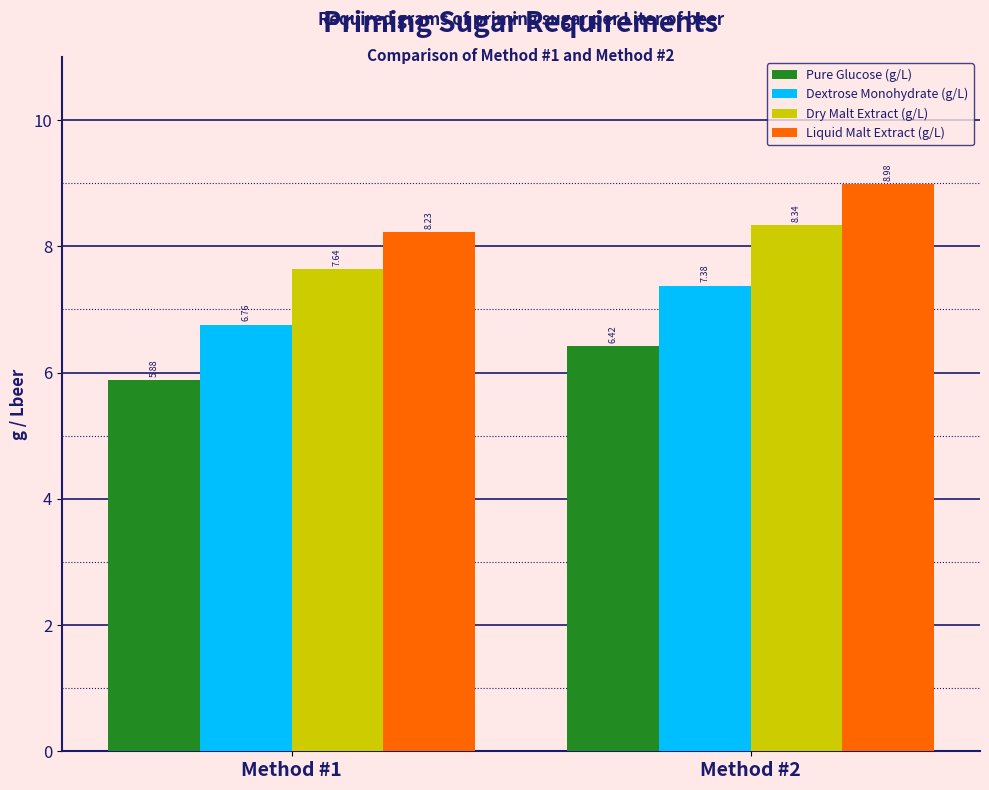

What is the spread (max minus min) of values at Method #2?

2.6